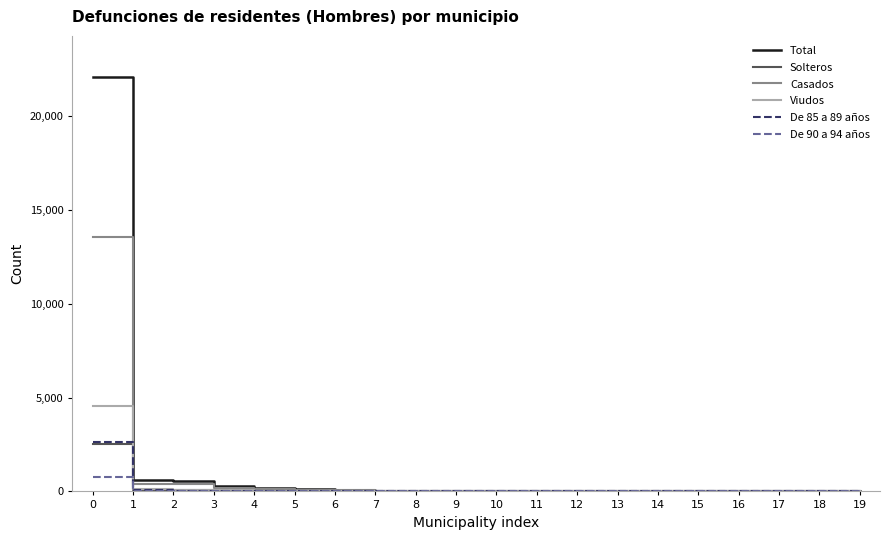

Which series has the largest range (max minus min)?

Total